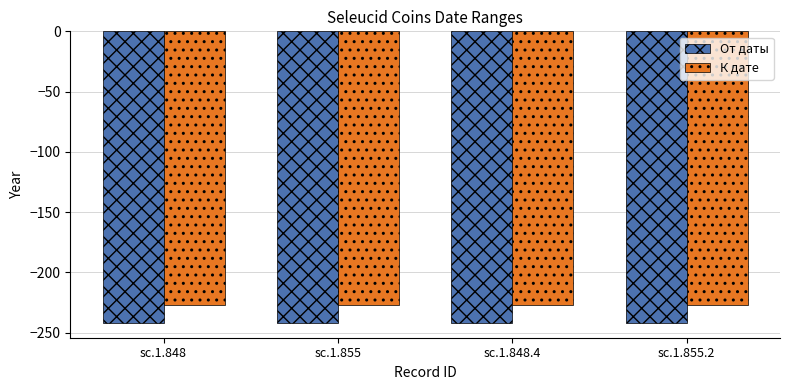

What is the minimum value shown in the chart?

-242